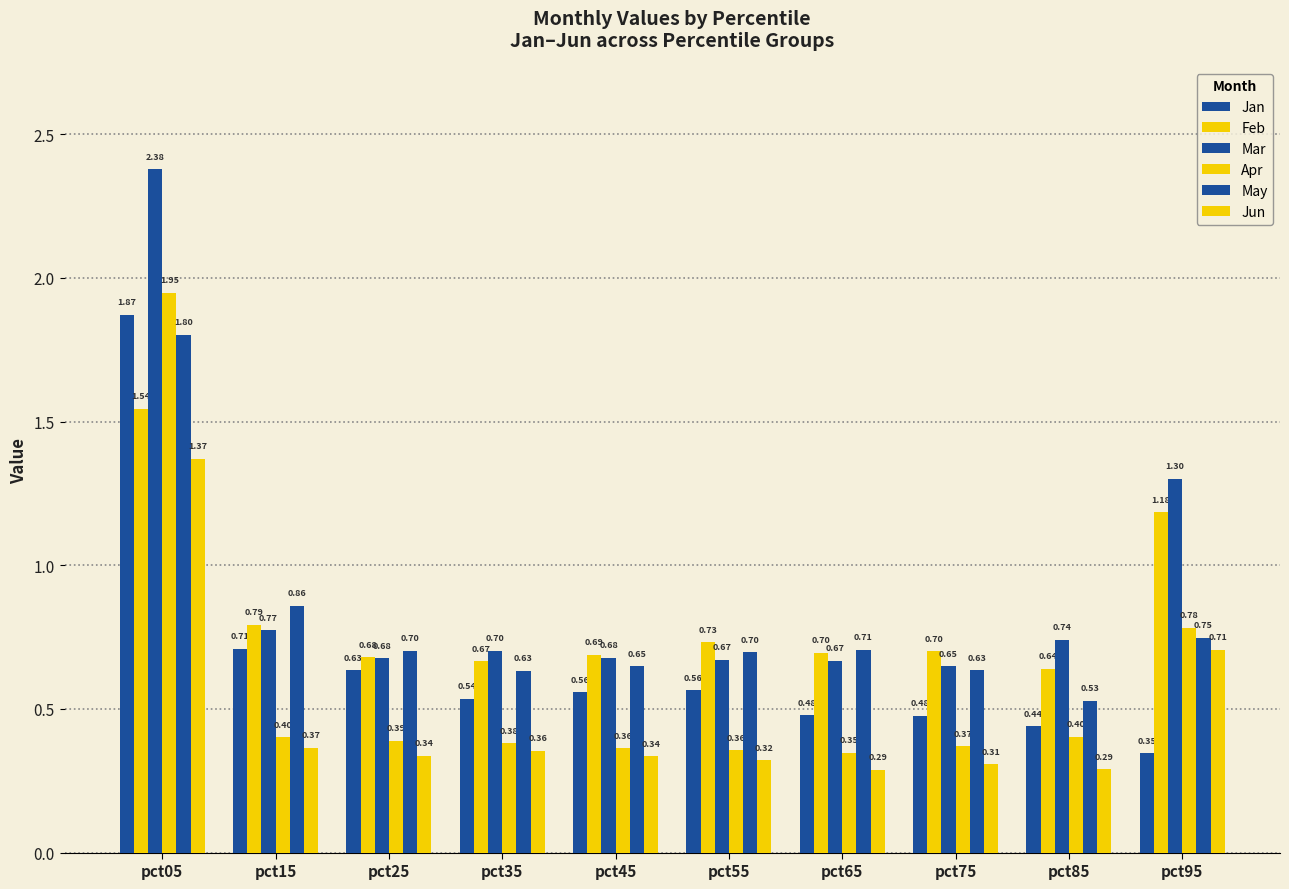

Are the bars grouped side by side (vs. stacked)?

Yes